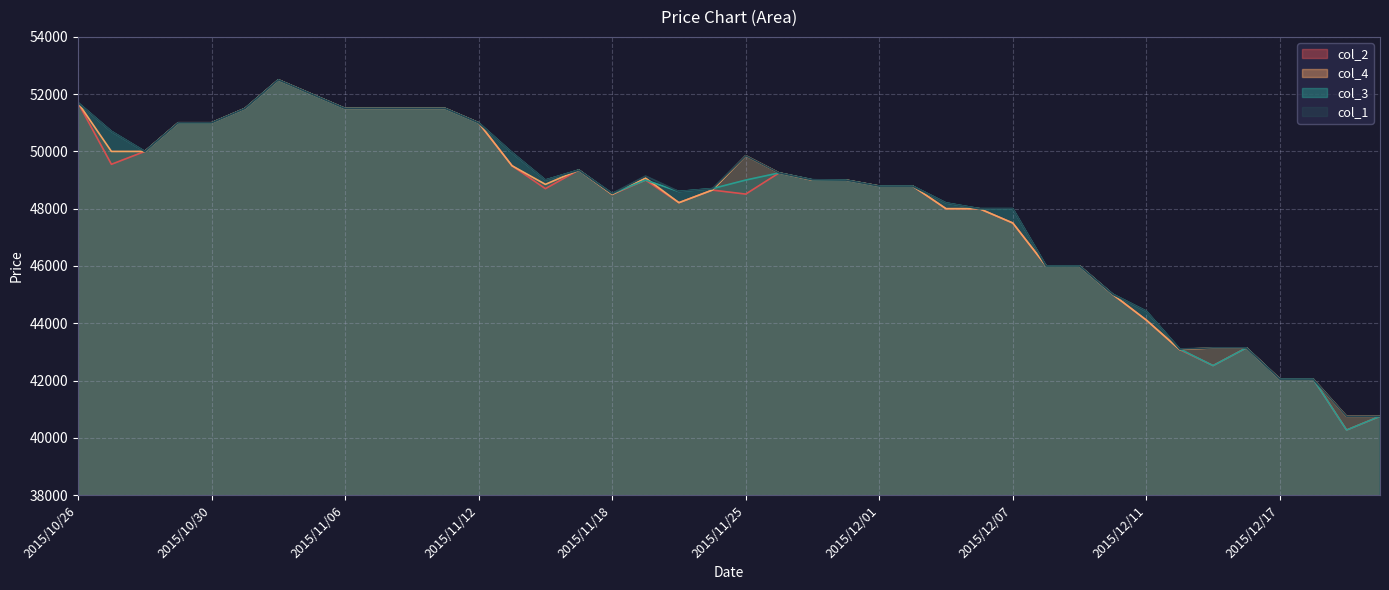

What is the label of the 22nd point from the right?

2015/11/20